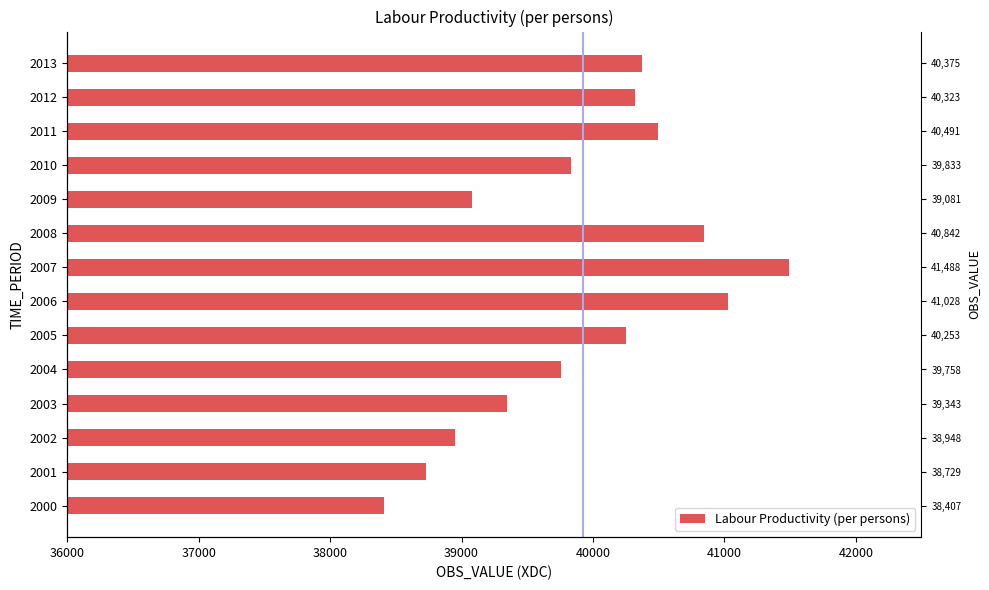

The value at 2000 is 18745.1. True or false?

False